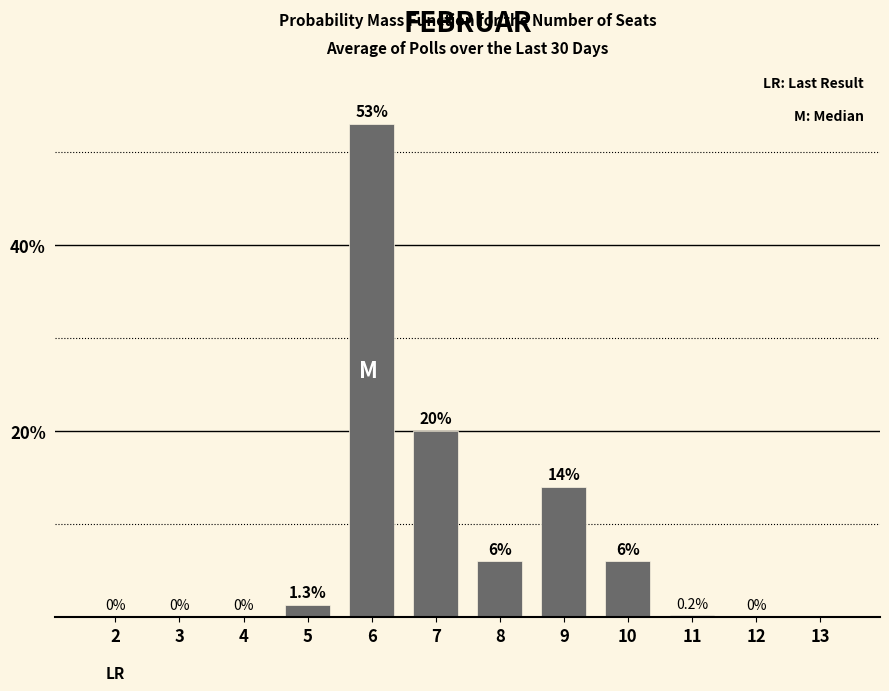

Reading left to right, transcribe all the data shown in this chart.

2=0.0	3=0.0	4=0.0	5=1.3	6=53.0	7=20.0	8=6.0	9=14.0	10=6.0	11=0.2	12=0.0	13=0.0